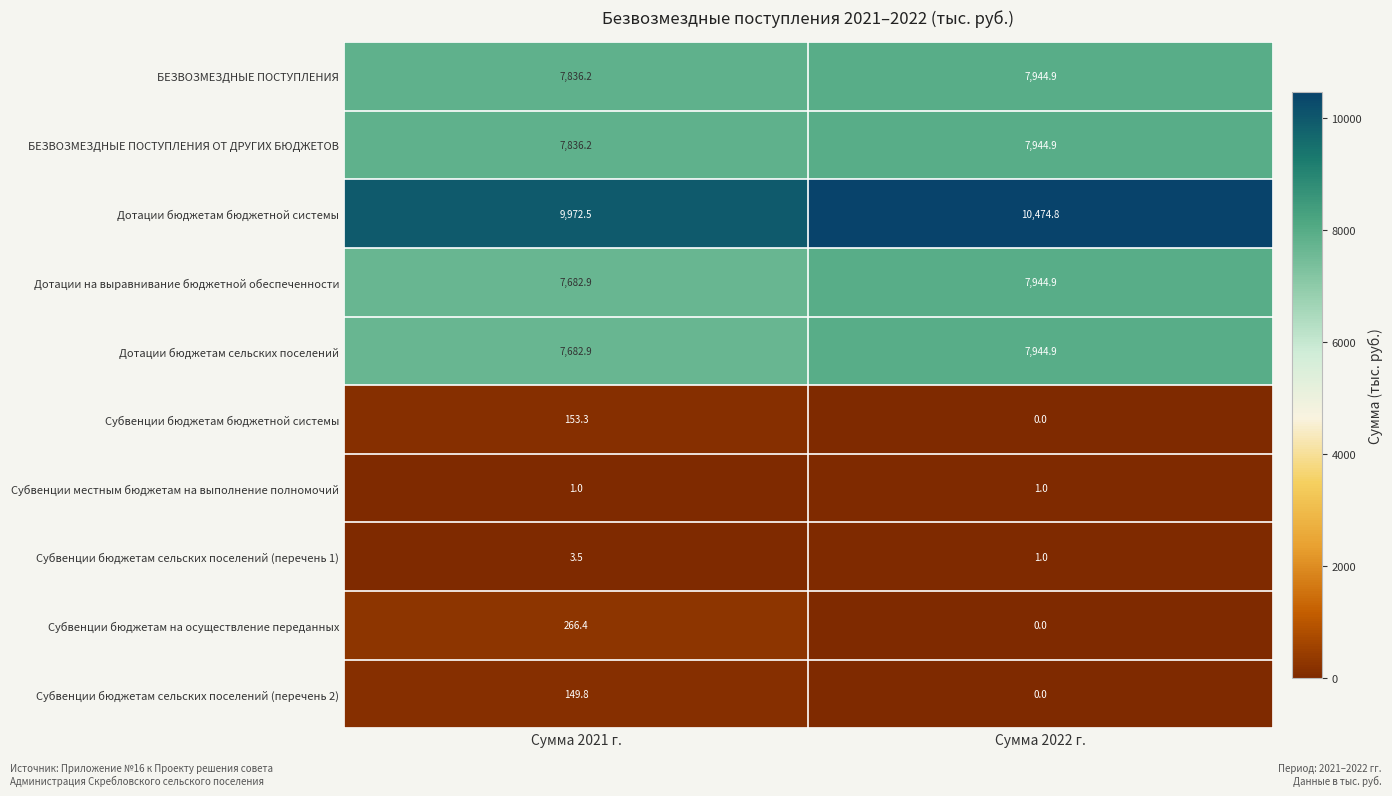

What is the sum of all БЕЗВОЗМЕЗДНЫЕ ПОСТУПЛЕНИЯ ОТ ДРУГИХ БЮДЖЕТОВ values?

15781.1